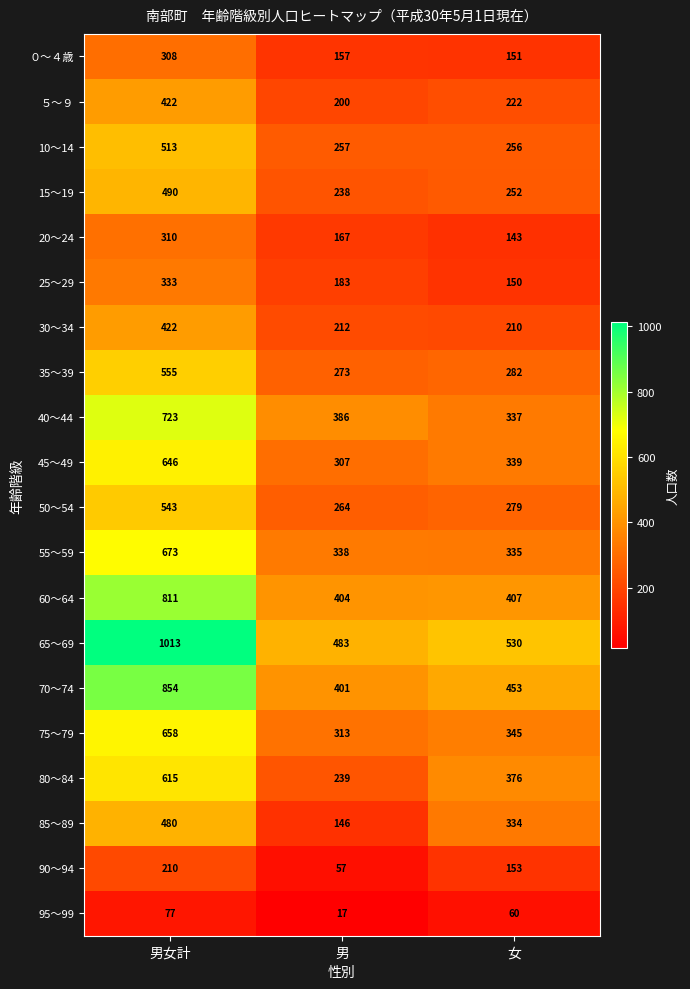

Where does the ０～４歳 series first go above 157?

男女計